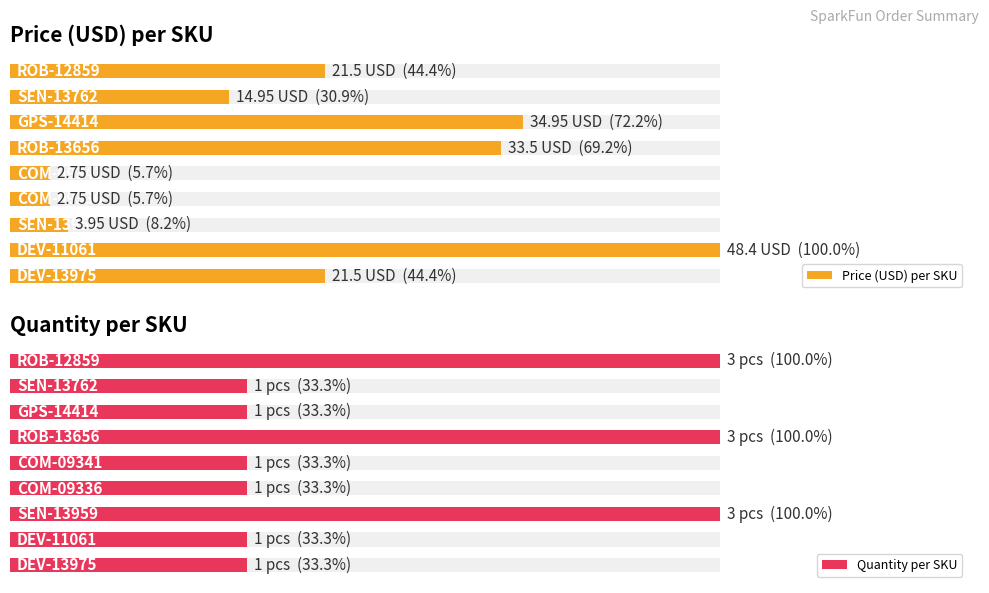

Is it true that Price (USD) per SKU equals 13.5 at 7?

False